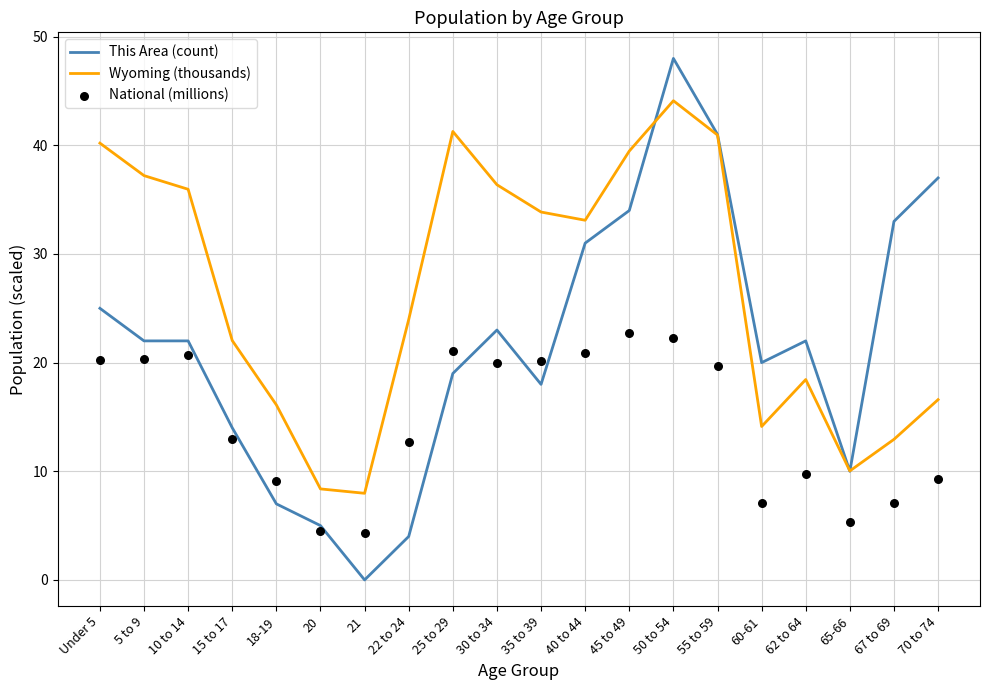

What is the total value across all series at 25 to 29?

81.4